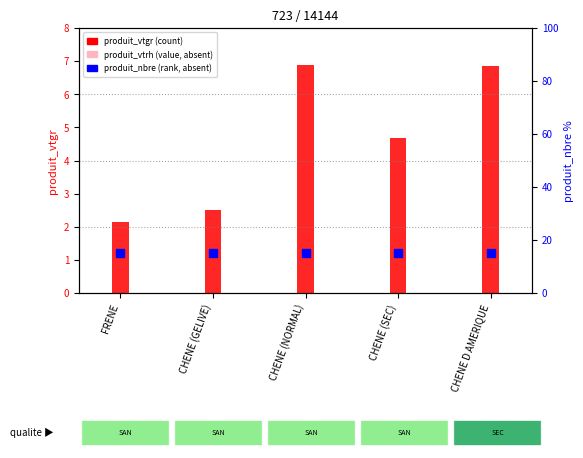

Which series reaches the minimum Y coordinate?

produit_vtrh (value)